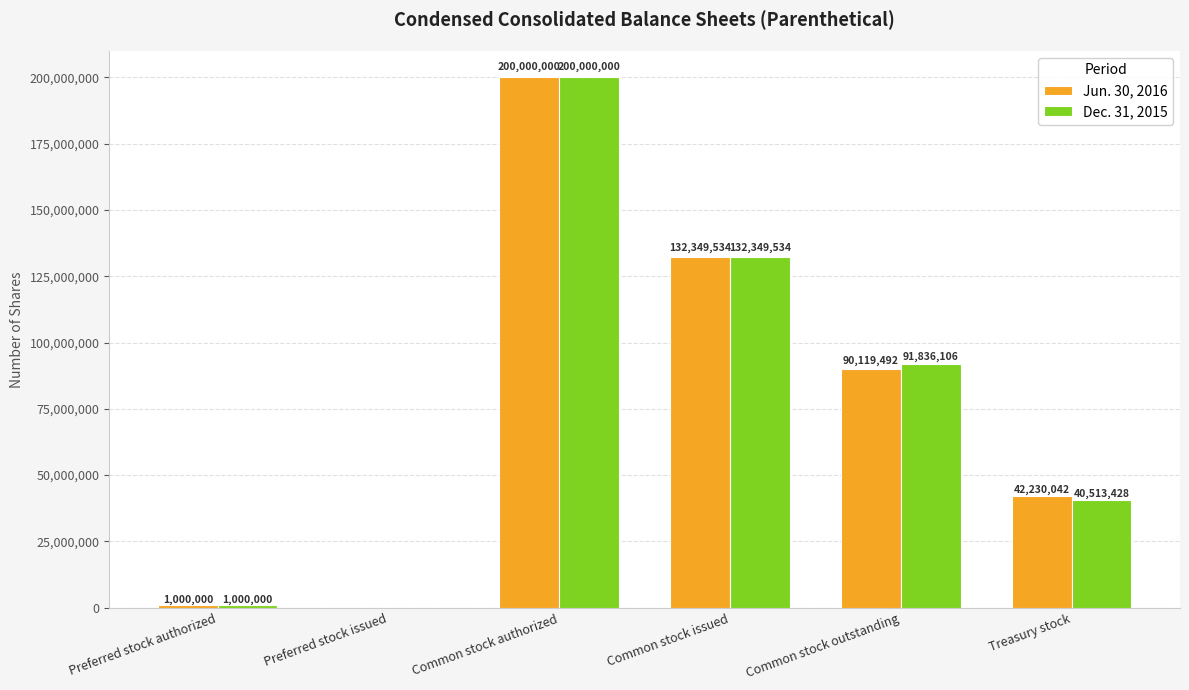

What are all the series names shown in the legend?

Jun. 30, 2016, Dec. 31, 2015